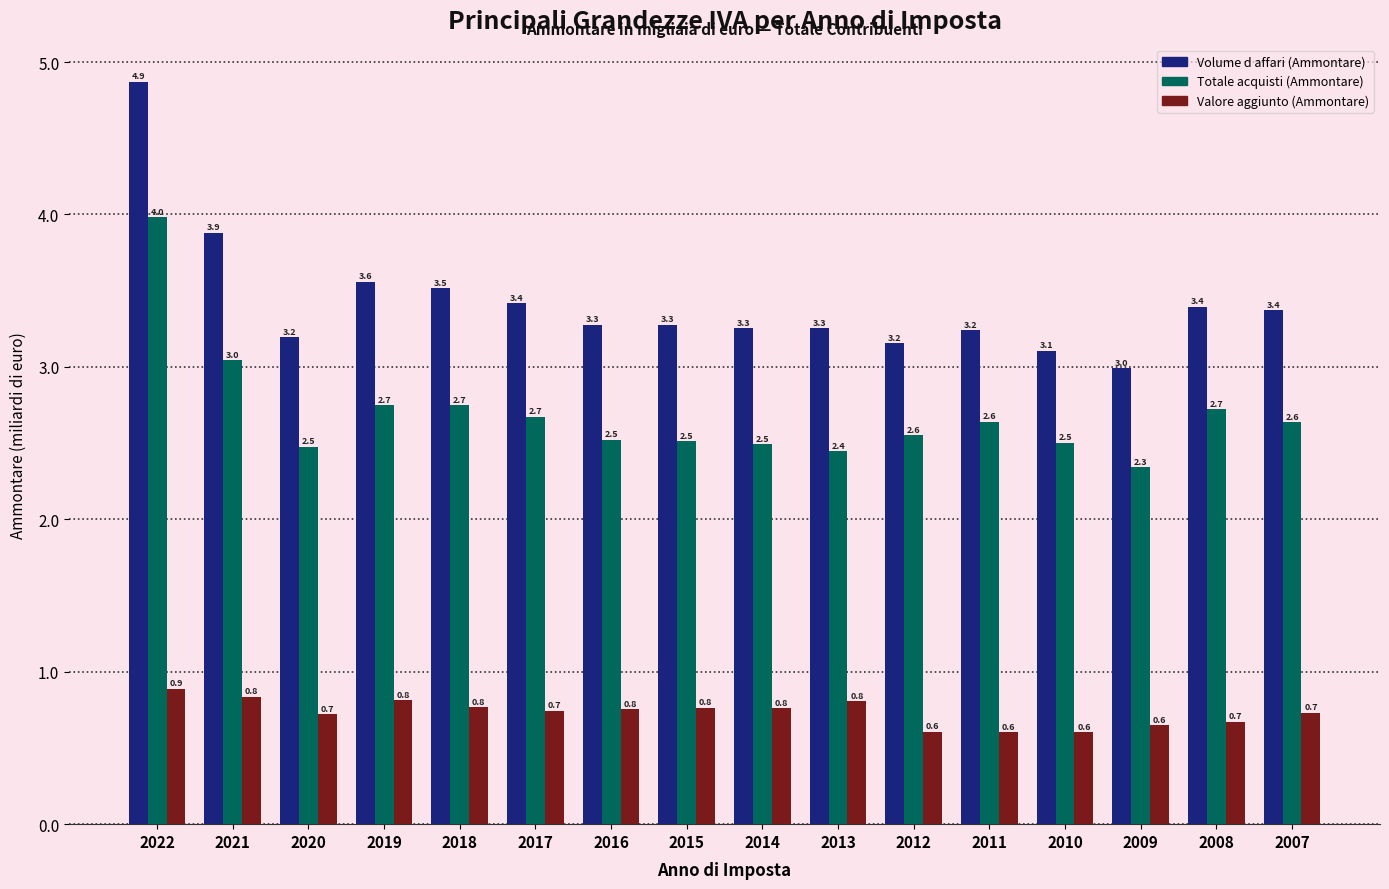

Reading left to right, transcribe all the data shown in this chart.

Volume d affari (Ammontare): 2022=4.9	2021=3.9	2020=3.2	2019=3.6	2018=3.5	2017=3.4	2016=3.3	2015=3.3	2014=3.3	2013=3.3	2012=3.2	2011=3.2	2010=3.1	2009=3.0	2008=3.4	2007=3.4
Totale acquisti (Ammontare): 2022=4.0	2021=3.0	2020=2.5	2019=2.7	2018=2.7	2017=2.7	2016=2.5	2015=2.5	2014=2.5	2013=2.4	2012=2.6	2011=2.6	2010=2.5	2009=2.3	2008=2.7	2007=2.6
Valore aggiunto (Ammontare): 2022=0.9	2021=0.8	2020=0.7	2019=0.8	2018=0.8	2017=0.7	2016=0.8	2015=0.8	2014=0.8	2013=0.8	2012=0.6	2011=0.6	2010=0.6	2009=0.6	2008=0.7	2007=0.7